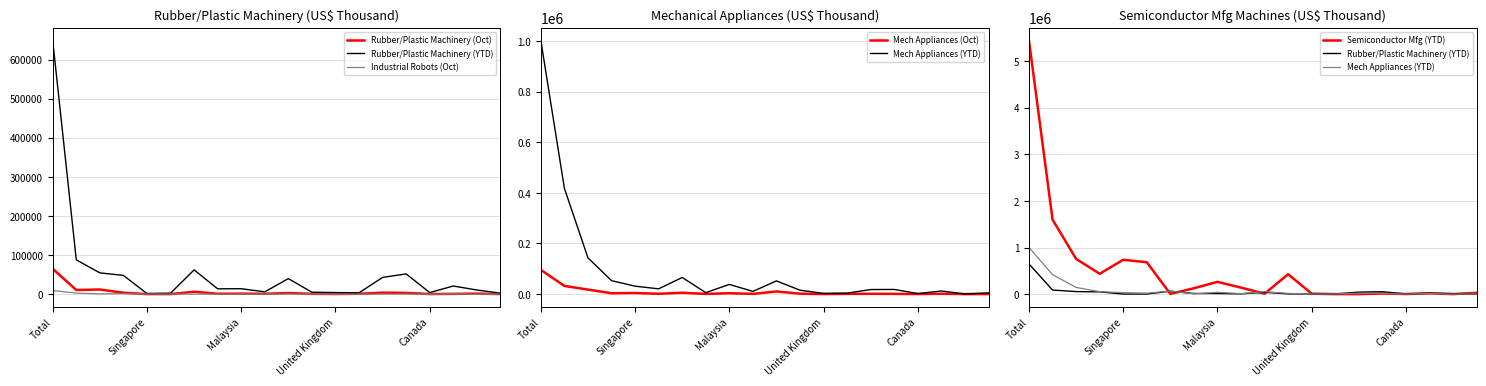

Which series ends up on top after the final intersection of Rubber/Plastic Machinery (Oct) and Semiconductor Mfg (YTD)?

Semiconductor Mfg (YTD)